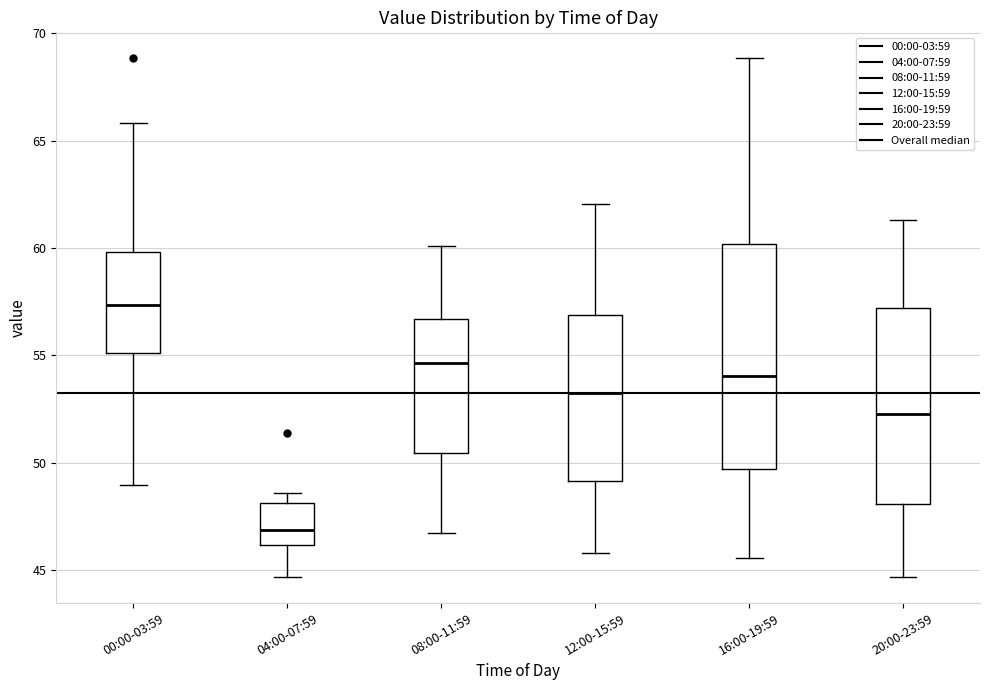

Which box's median line is the lowest?

04:00-07:59